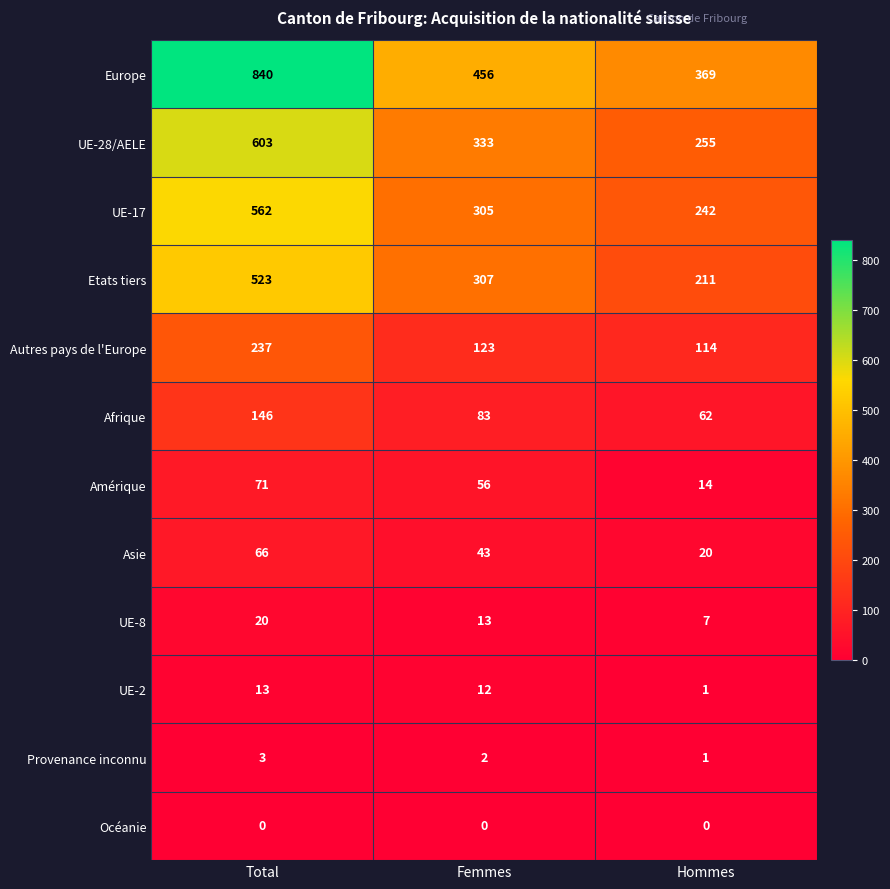

At which label does UE-2 first exceed 12?

Total